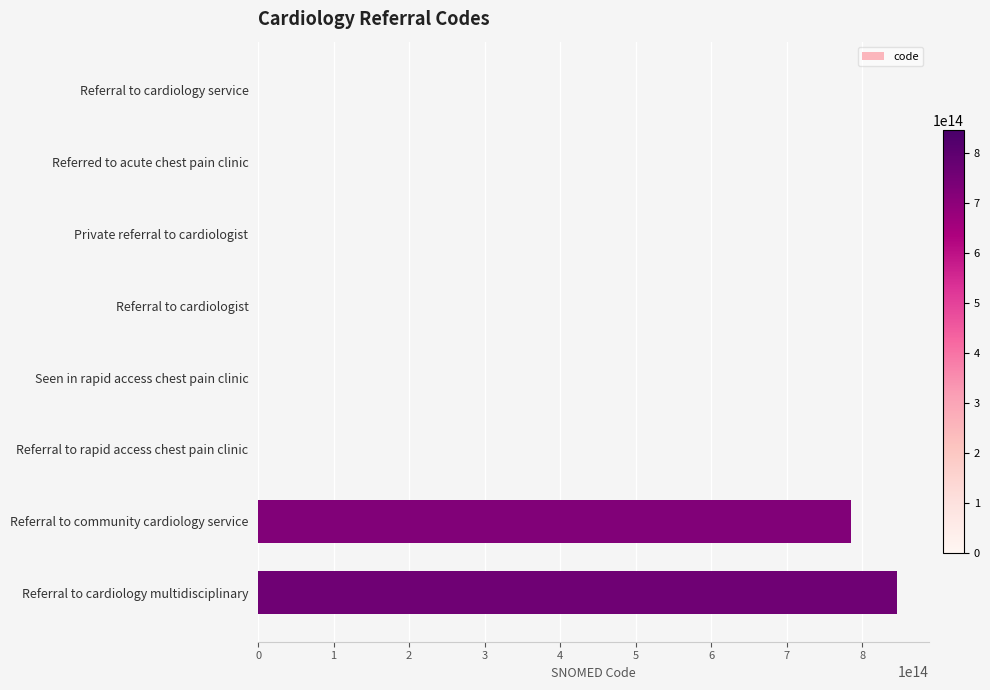

At which label is the value closest to 422925591759554?

Referral to community cardiology service